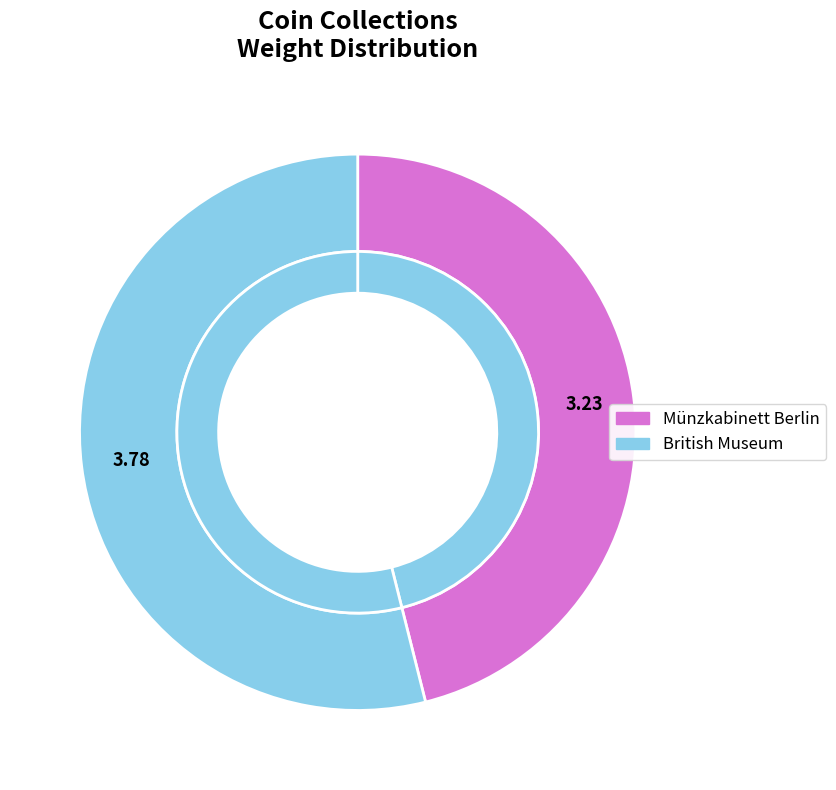

Count the number of slices in the pie.

2